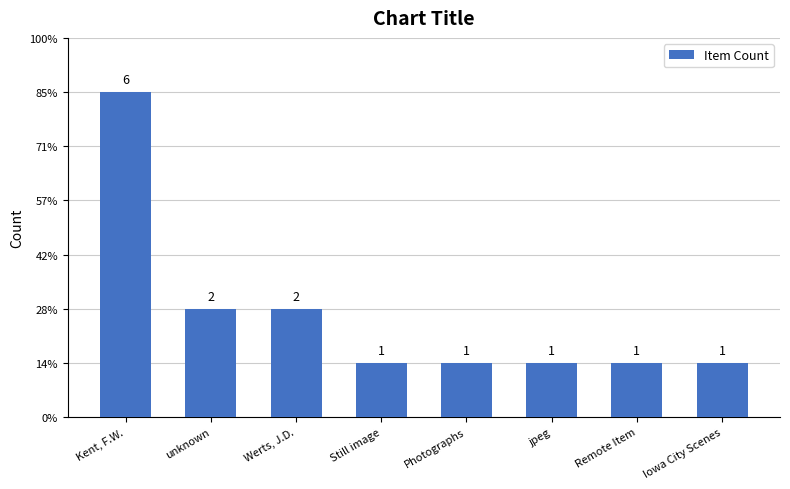

Between Remote Item and Iowa City Scenes, which is larger?

Remote Item